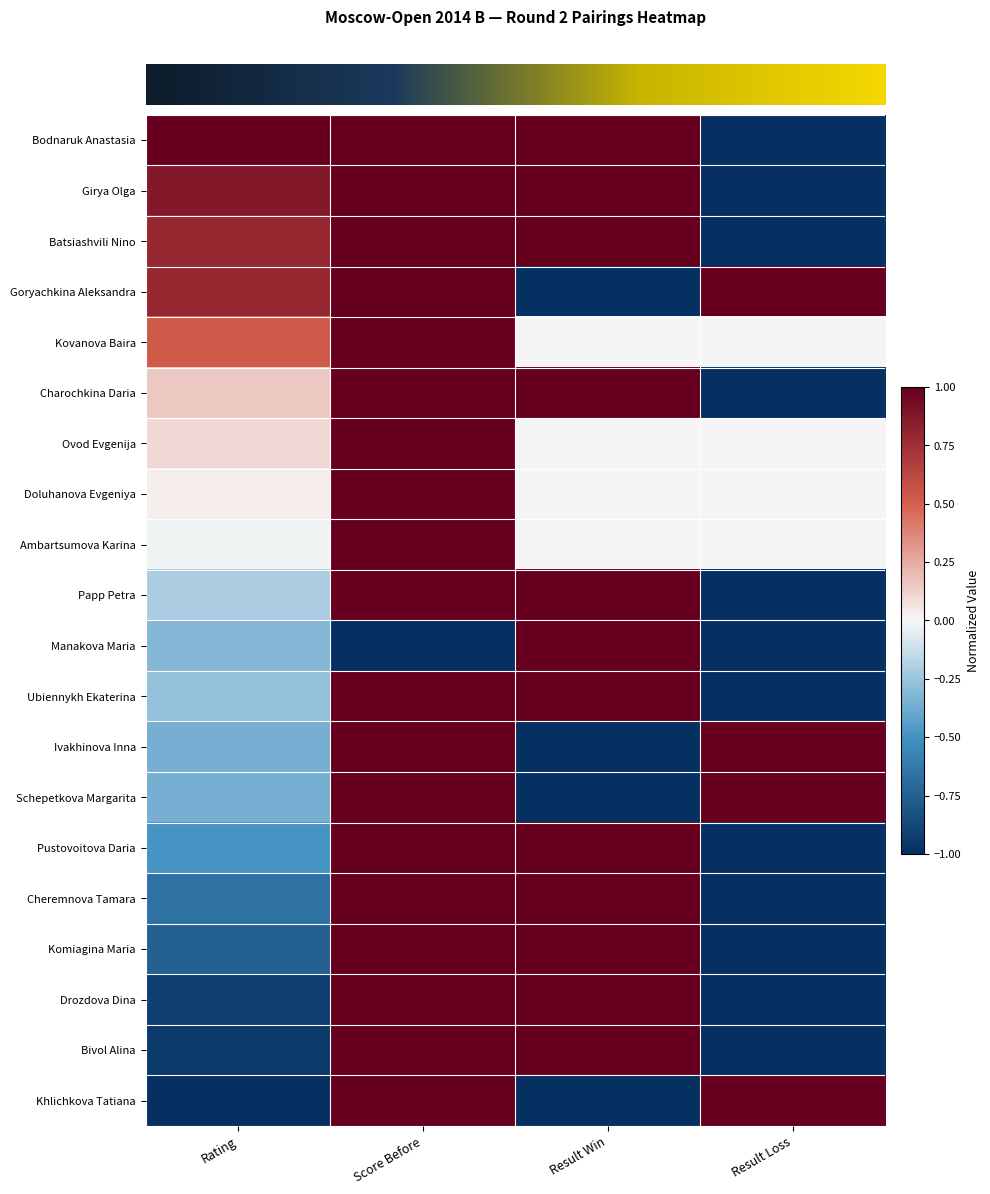

Between Score Before and Rating, which is larger?

Score Before